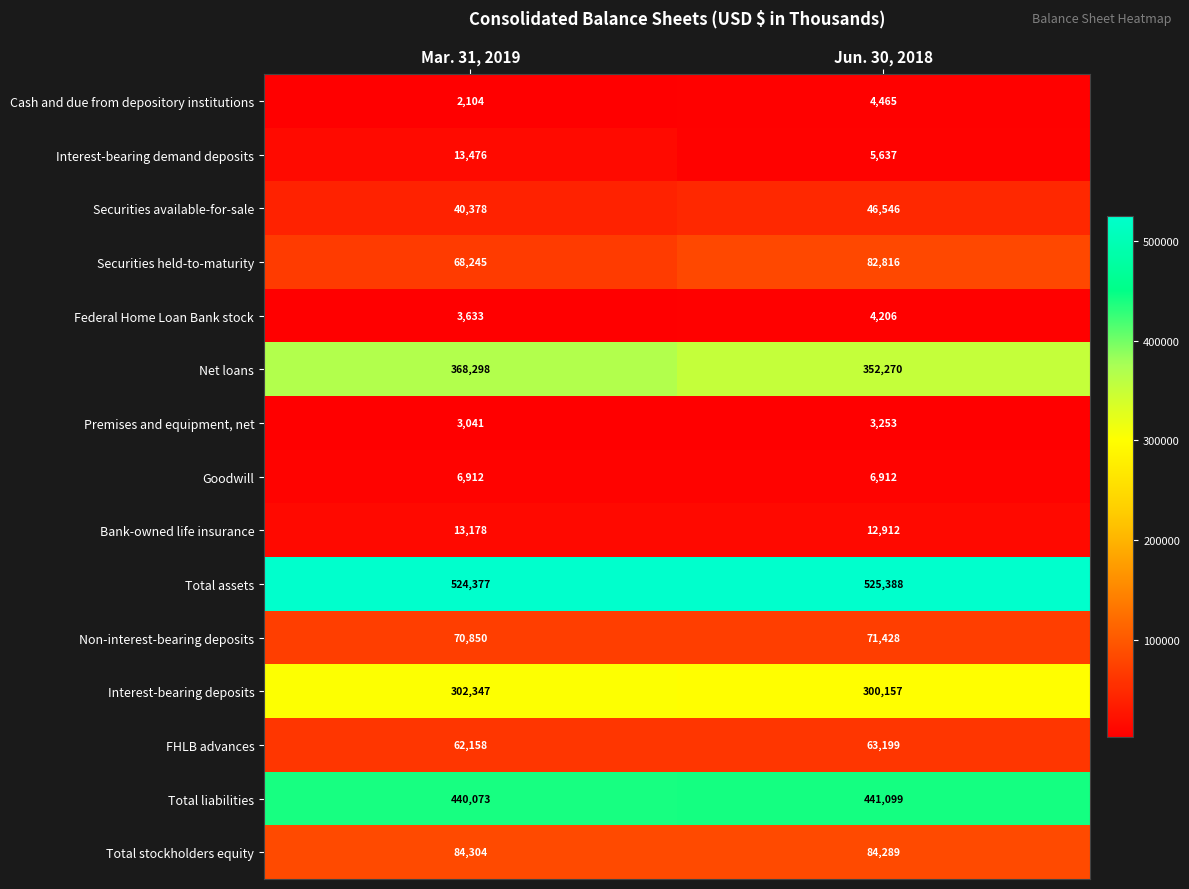

Is the value of Securities held-to-maturity at Mar. 31, 2019 greater than the value of Net loans at Mar. 31, 2019?

No